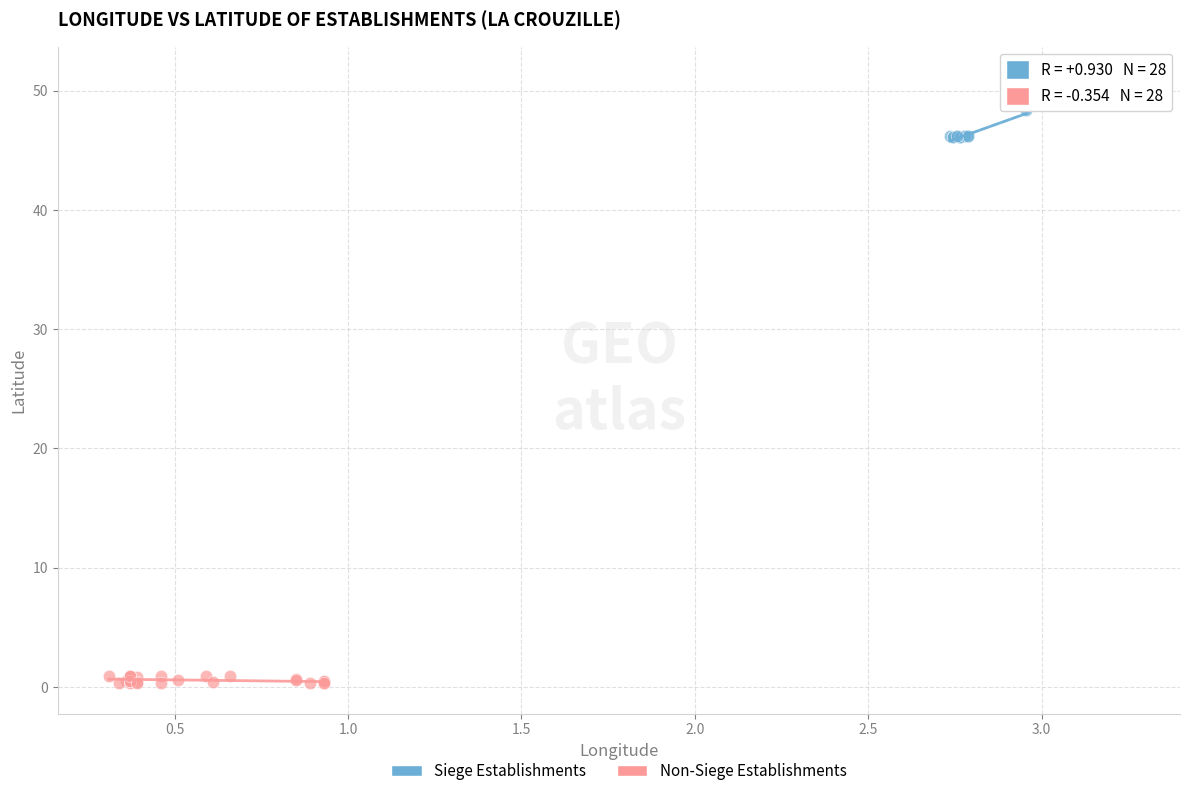

What are all the series names shown in the legend?

Siege Establishments, Non-Siege Establishments